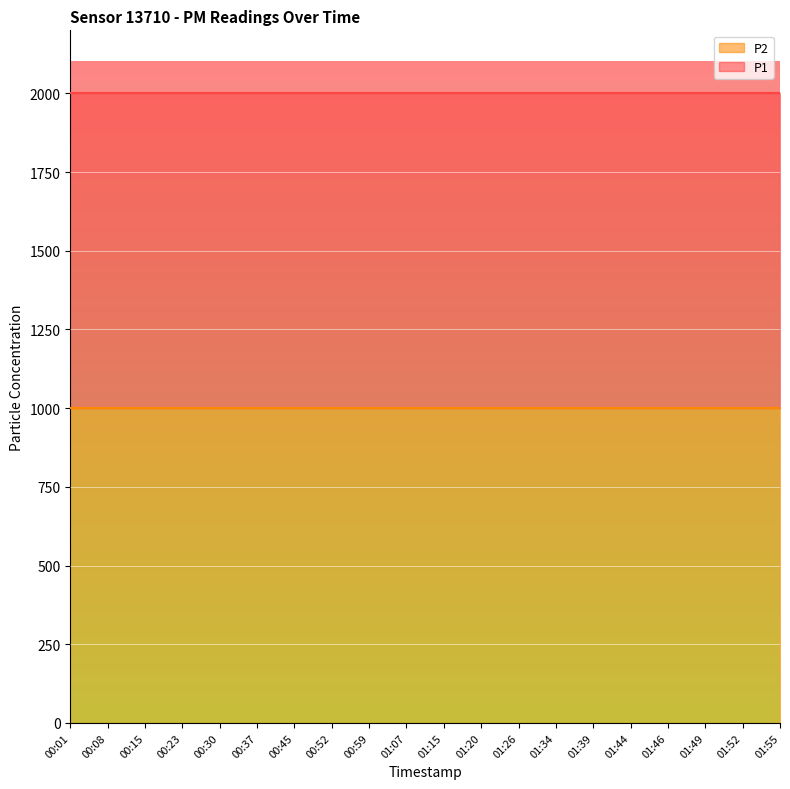

What is the total value across all series at 00:45?

1999.9